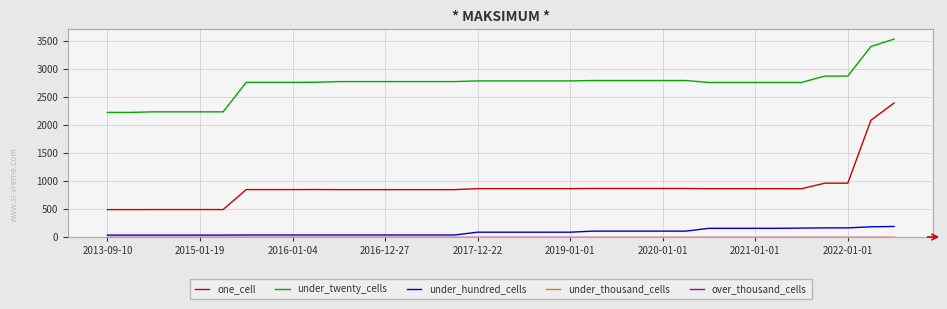

Does the chart display data point markers on the line(s)?

No